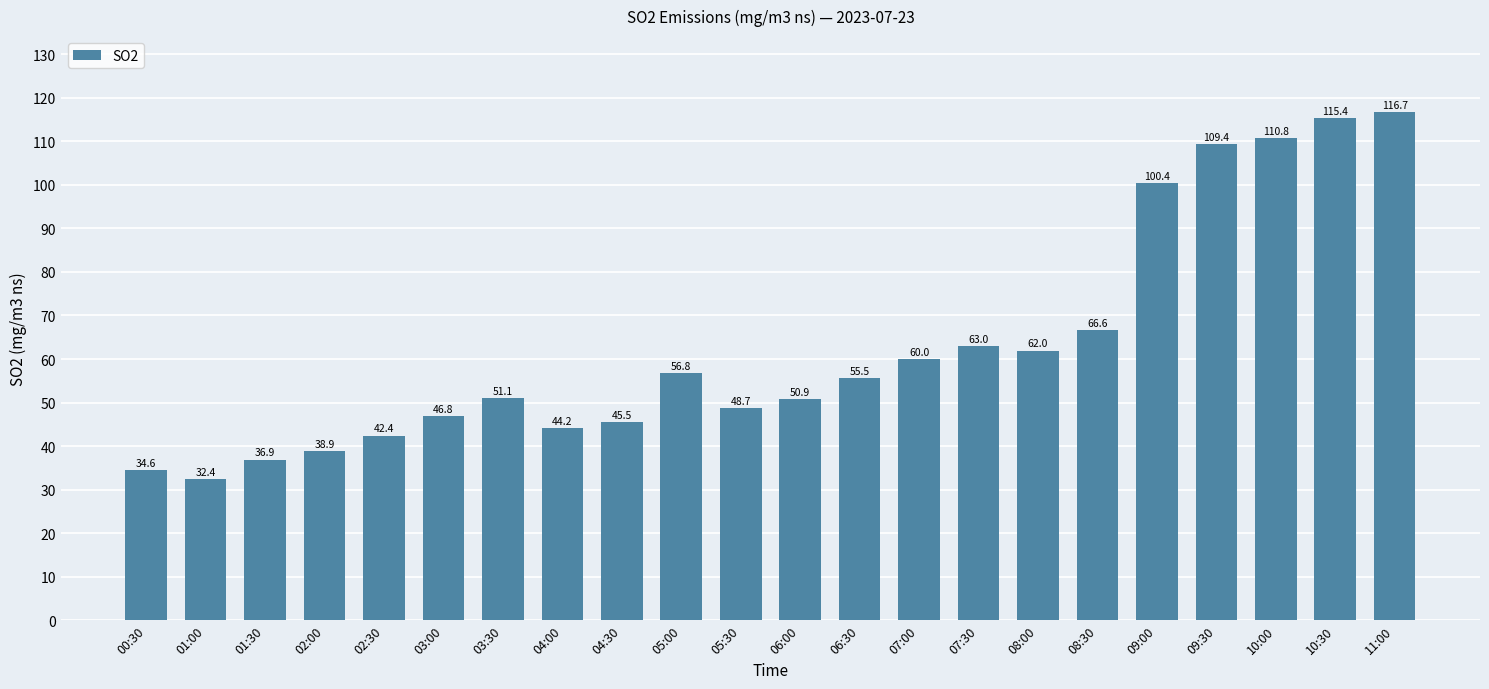

Read the value at 02:30.

42.4